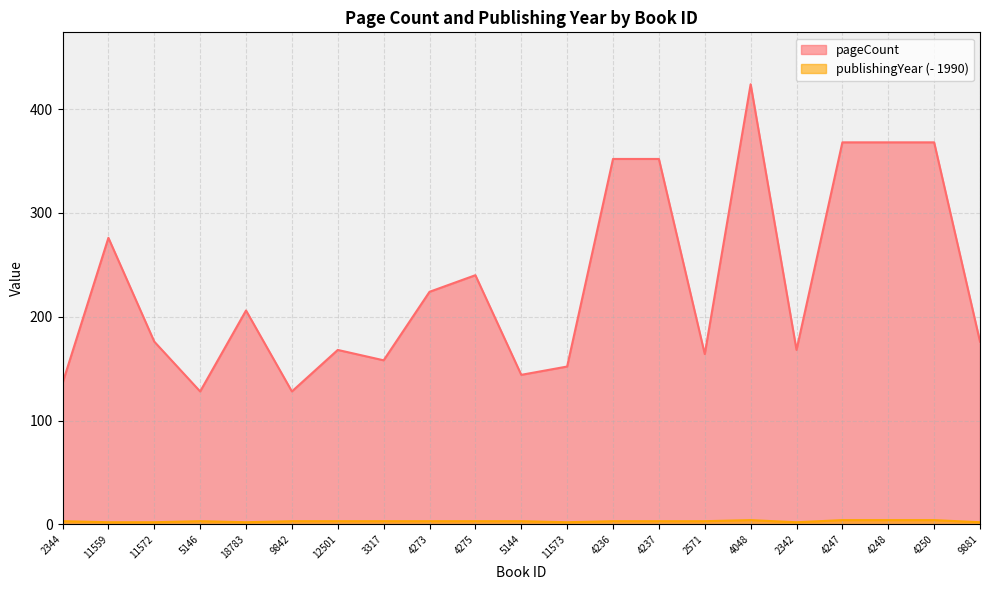

True or false: publishingYear has a value of 2 at 5144.

False